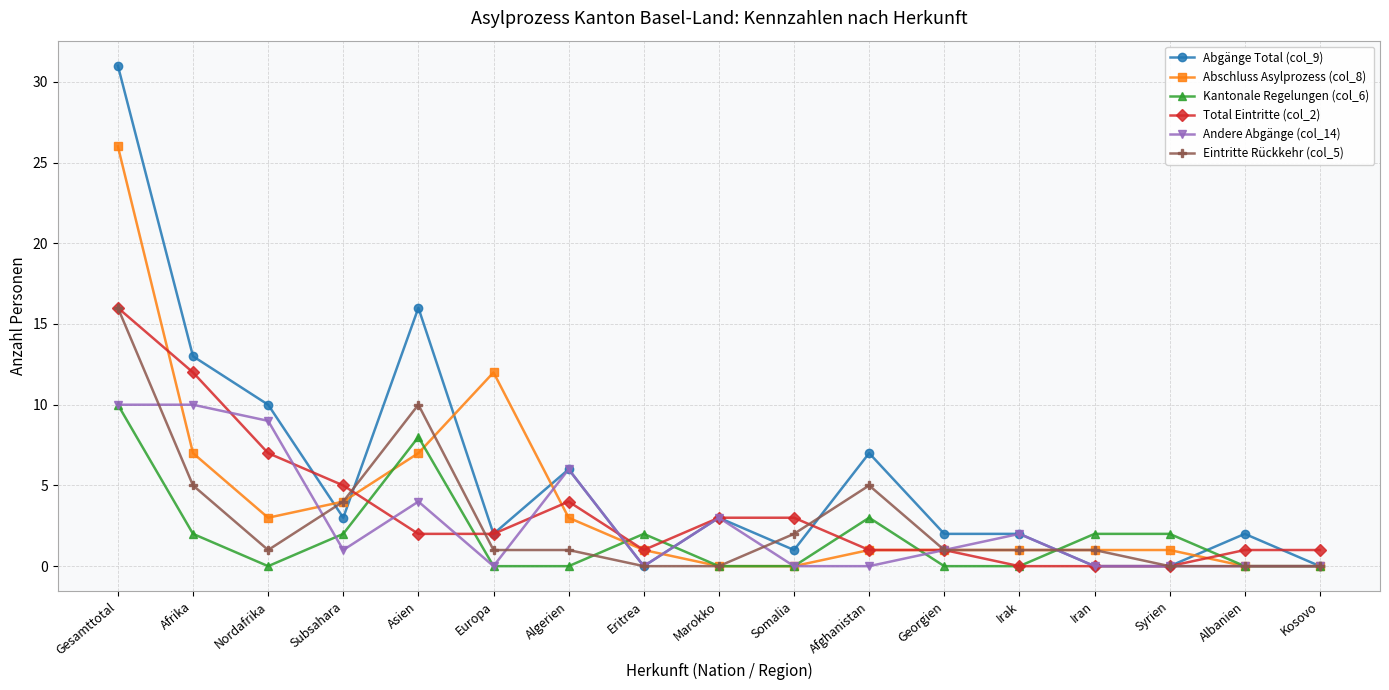

At which label does Abschluss Asylprozess (col_8) first exceed 1?

Gesamttotal